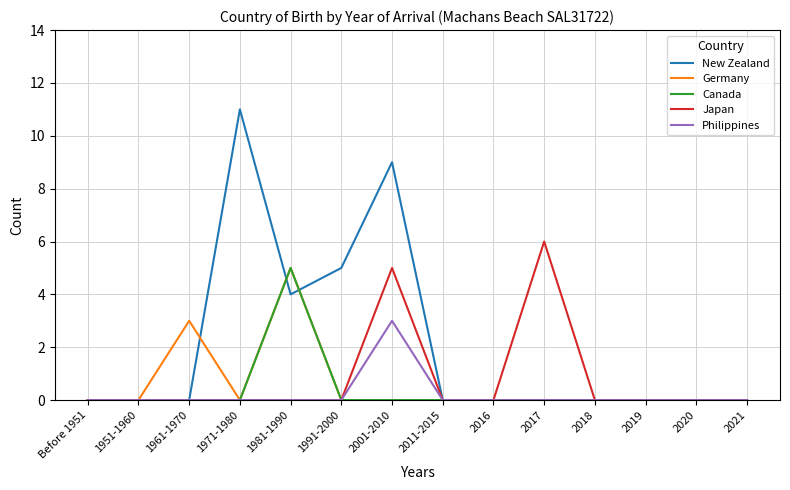

What position from the left is 2021?

14